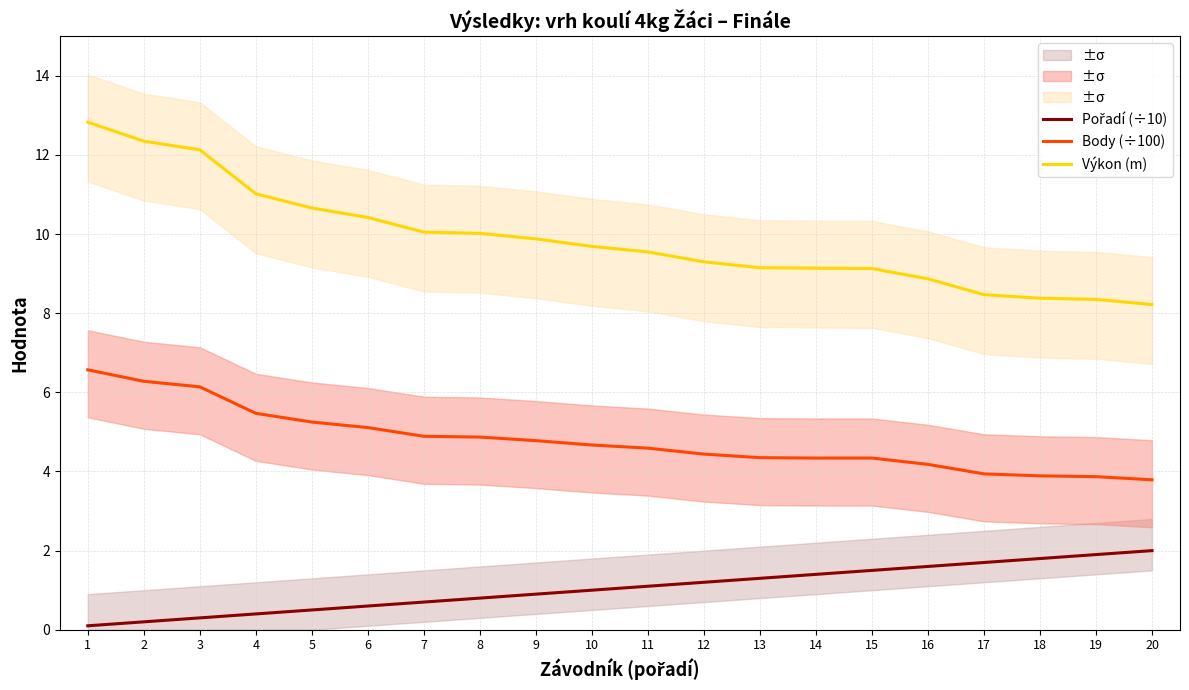

What is the difference between the maximum and minimum values in the Výkon (m) series?

4.6